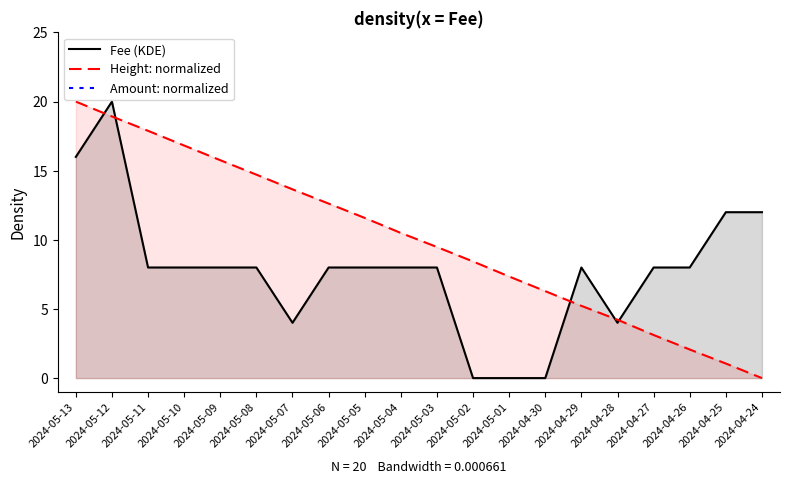

True or false: Height: normalized and Amount: normalized cross at least once.

False